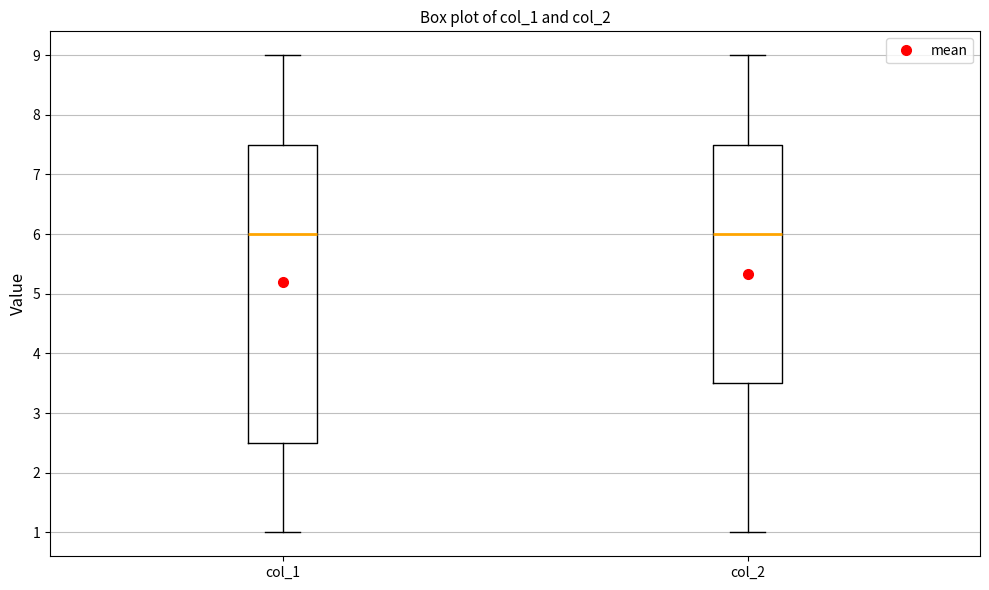

Reading left to right, read every box against the y-axis: the position of its median line, the range the box covers, and the ends of its whiskers. The values are not printed on the chart, so give them approximately, as read against the axis.

col_1: median 6.0, box 2.5 to 7.5, whiskers 1.0 to 9.0
col_2: median 6.0, box 3.5 to 7.5, whiskers 1.0 to 9.0